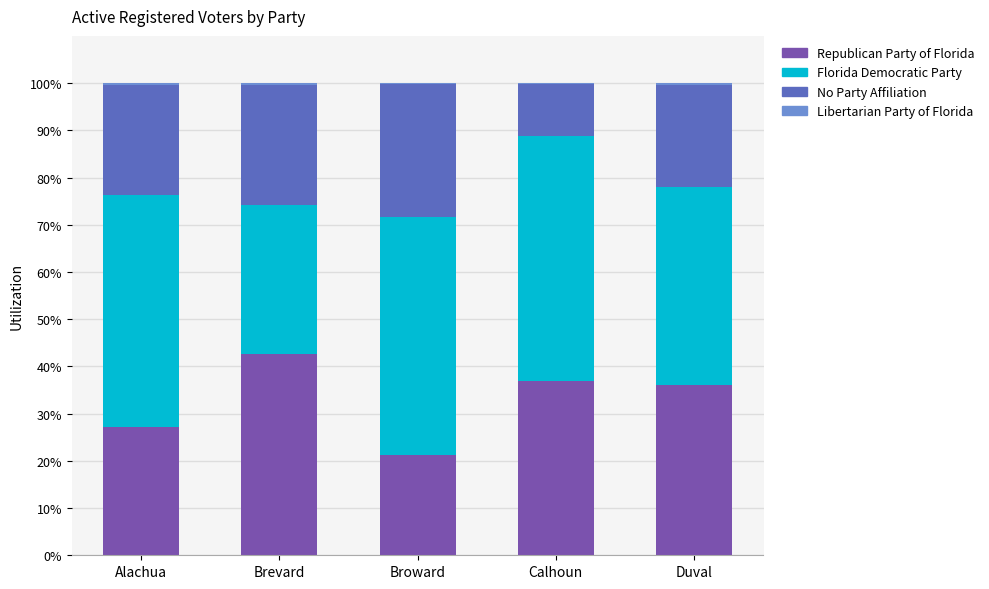

Is it true that Republican Party of Florida equals 36.0 at Duval?

True